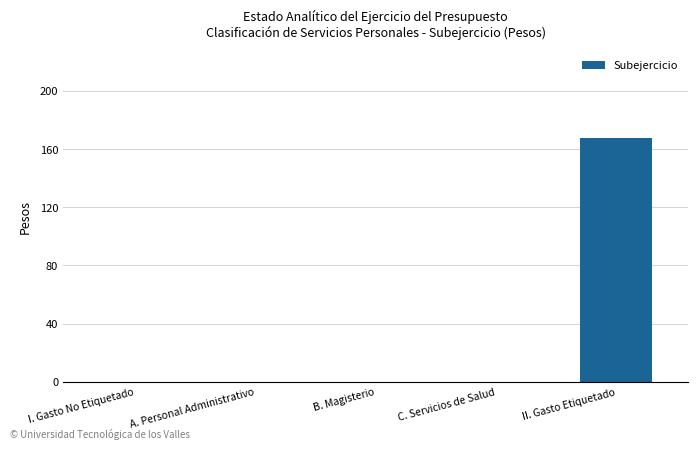

What is the sum of the values at II. Gasto Etiquetado and B. Magisterio?

167.4